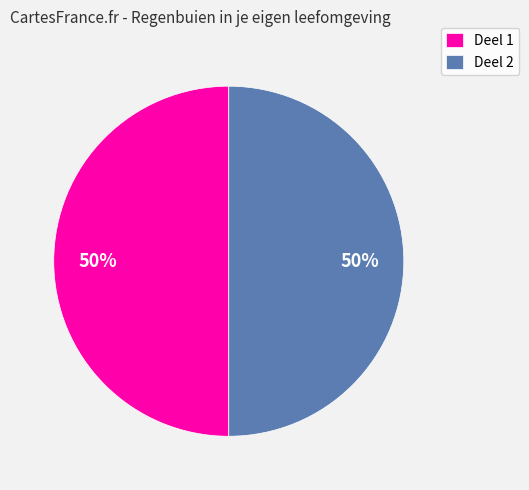

To the nearest percent, what portion does Deel 1 represent?

50%